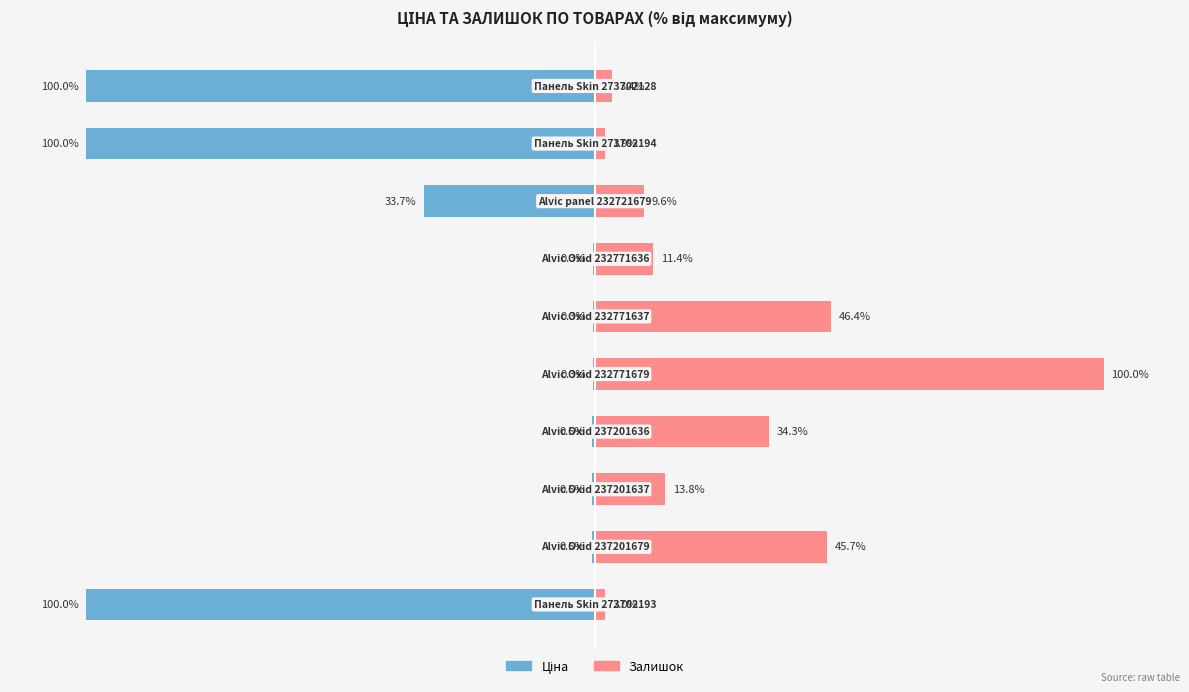

Does the chart contain stacked bars?

No